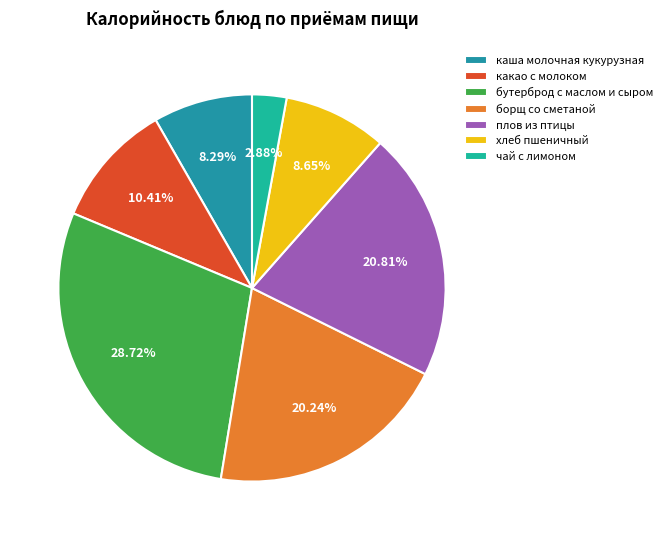

What percentage is the чай с лимоном slice, to the nearest percent?

3%